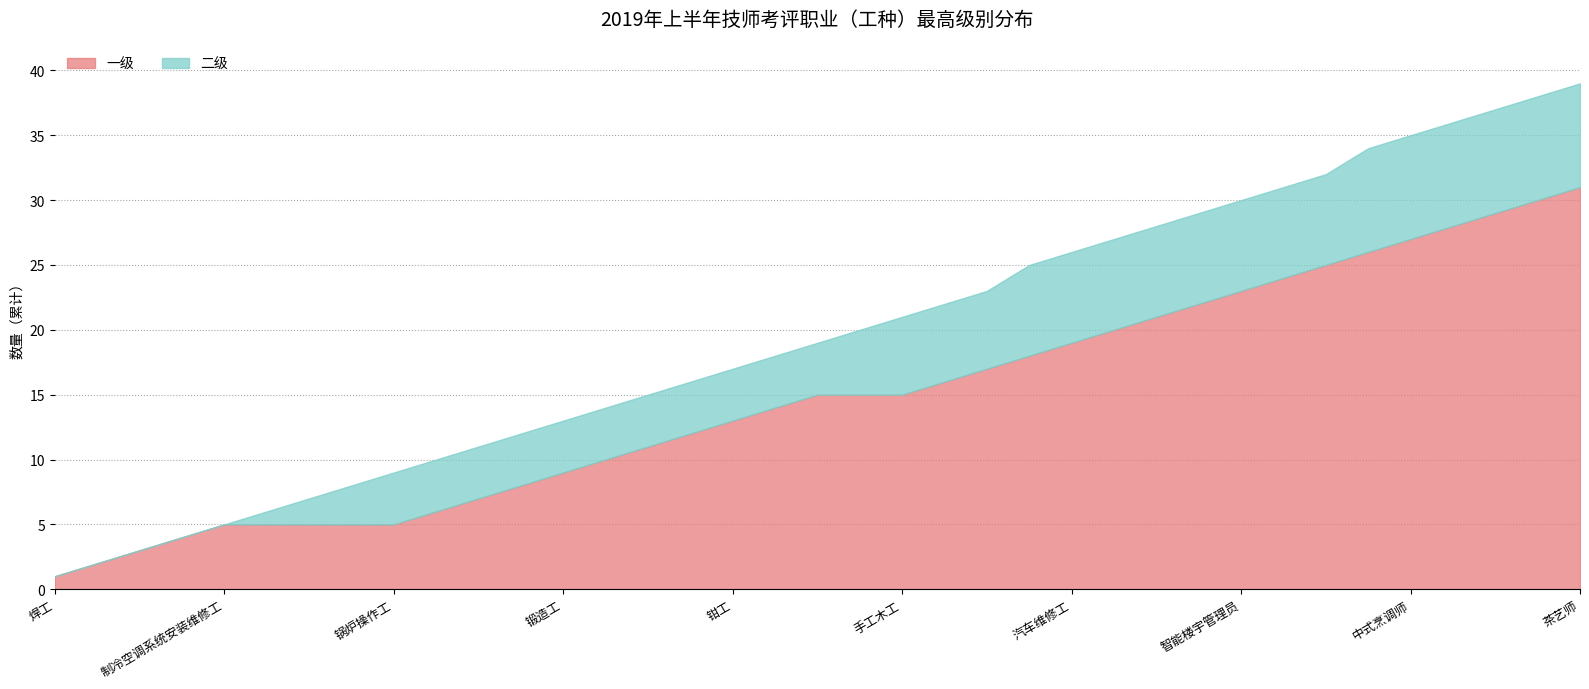

At which label is 二级 closest to 0?

焊工